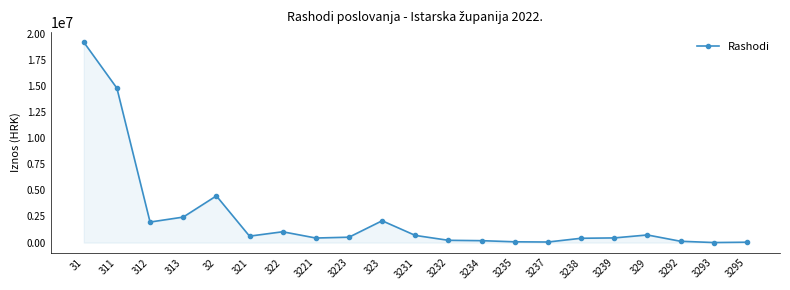

What is the greatest value displayed?

19183195.6